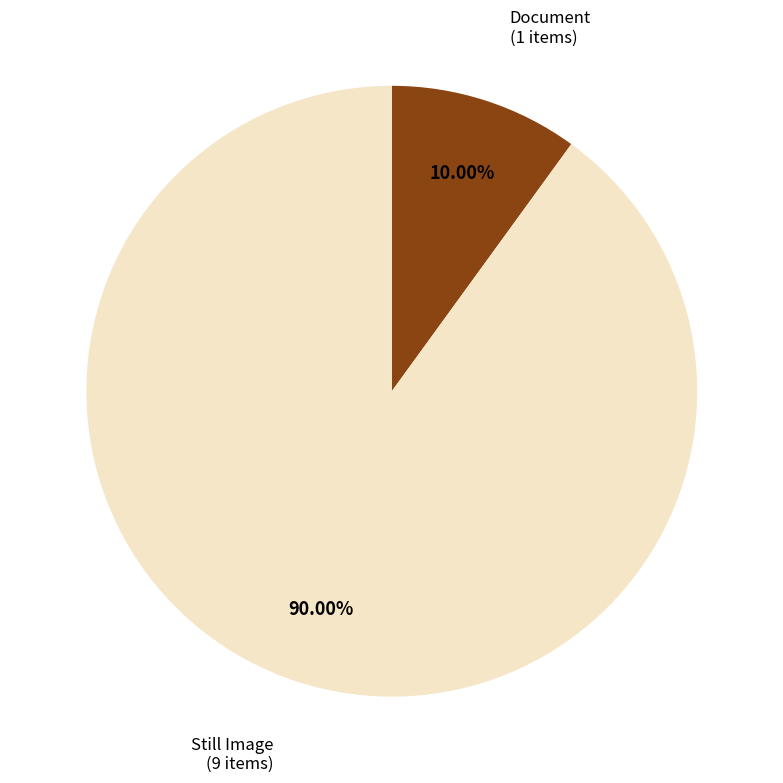

Is there a majority slice in this chart?

Yes